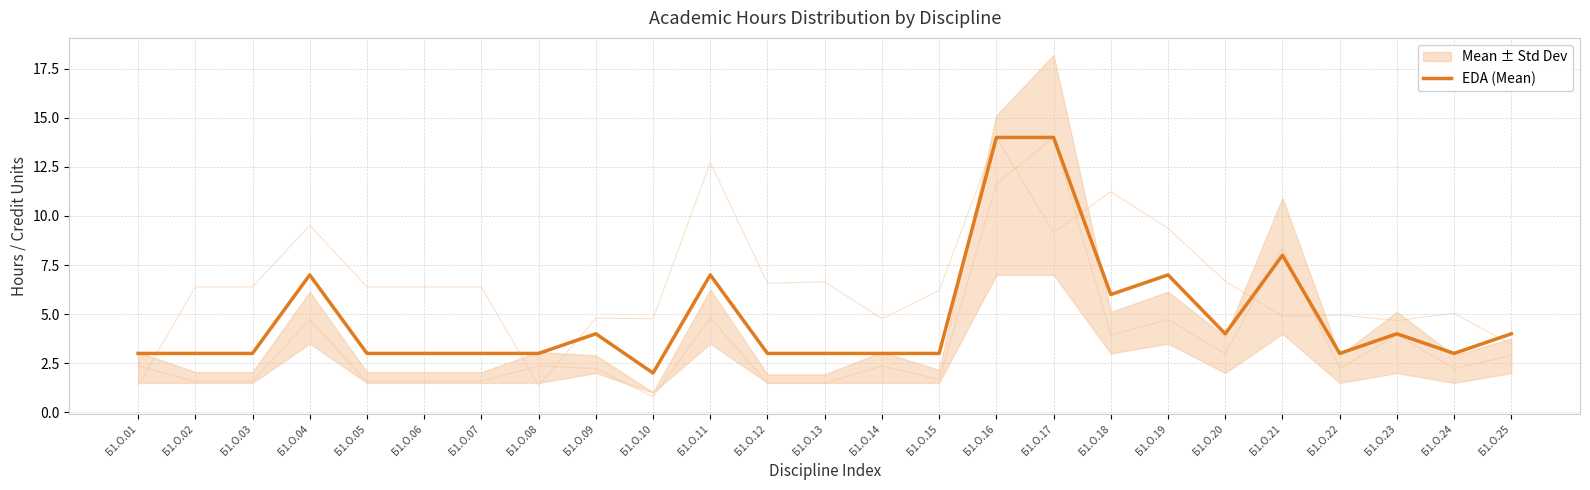

How many lines are shown in the chart?

1